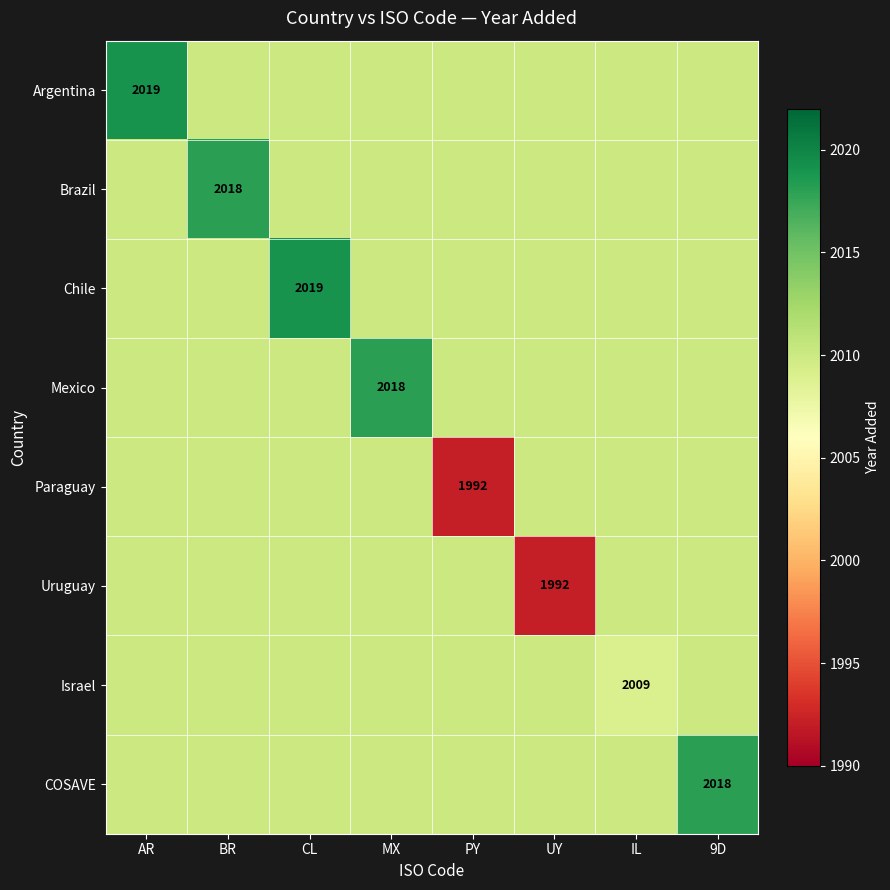

The Brazil series shows 2018 at BR. True or false?

True